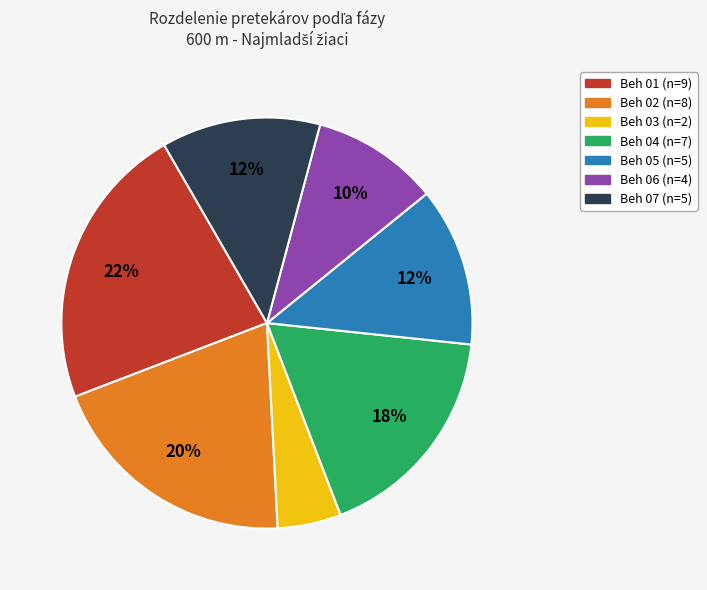

To the nearest percent, what is the average slice percentage?

14%